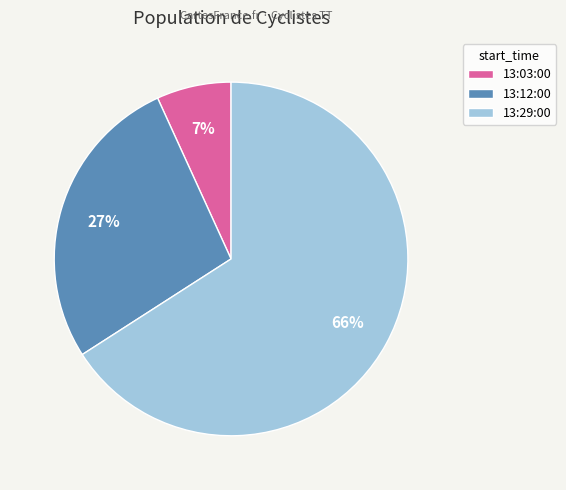

Count the number of slices in the pie.

3